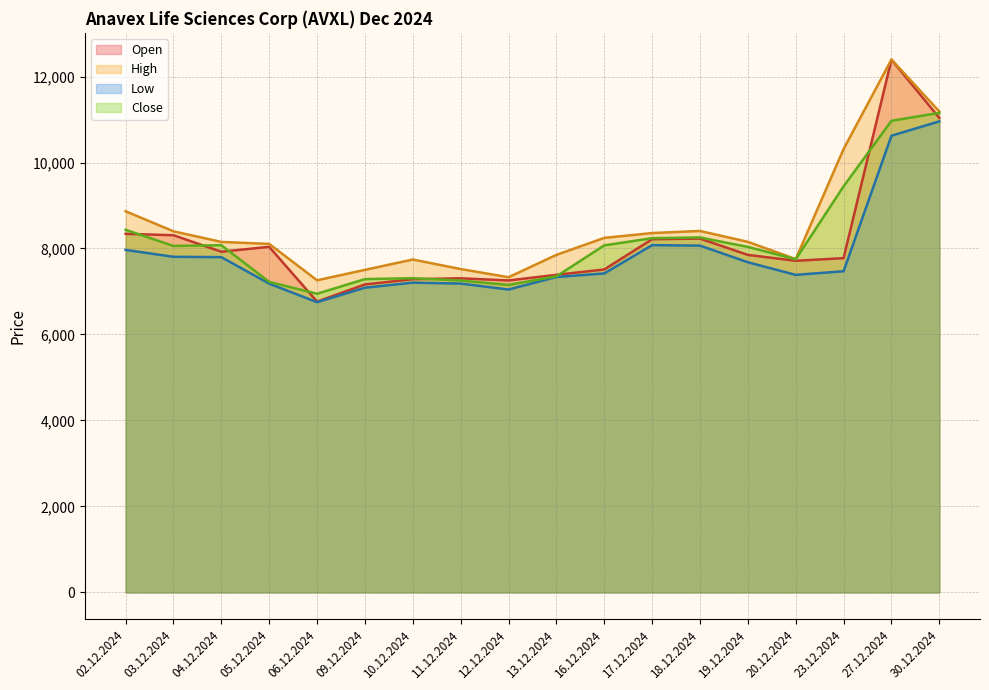

Reading left to right, extract all data points from this chart.

Open: 8341	8309	7925	8039	6765	7164	7286	7307	7257	7388	7512	8216	8231	7851	7714	7776	12393	11037
High: 8866	8400	8153	8107	7260	7503	7744	7522	7332	7851	8247	8359	8408	8155	7754	10313	12396	11187
Low: 7968	7807	7799	7183	6751	7088	7206	7184	7046	7337	7420	8078	8067	7680	7387	7471	10623	10957
Close: 8435	8059	8077	7223	6948	7288	7309	7254	7153	7352	8073	8240	8257	8037	7749	9447	10970	11155